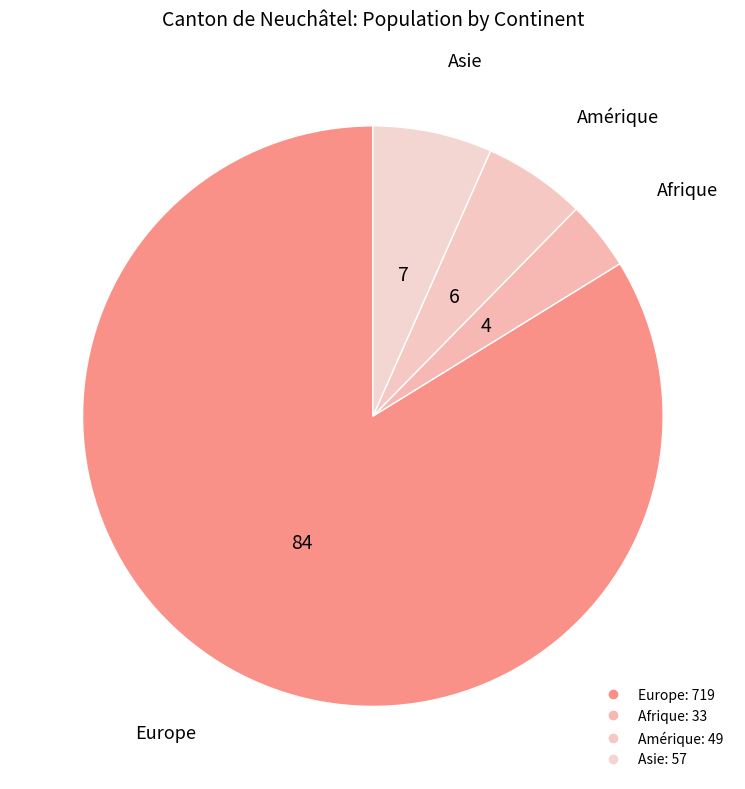

Count the number of slices in the pie.

4